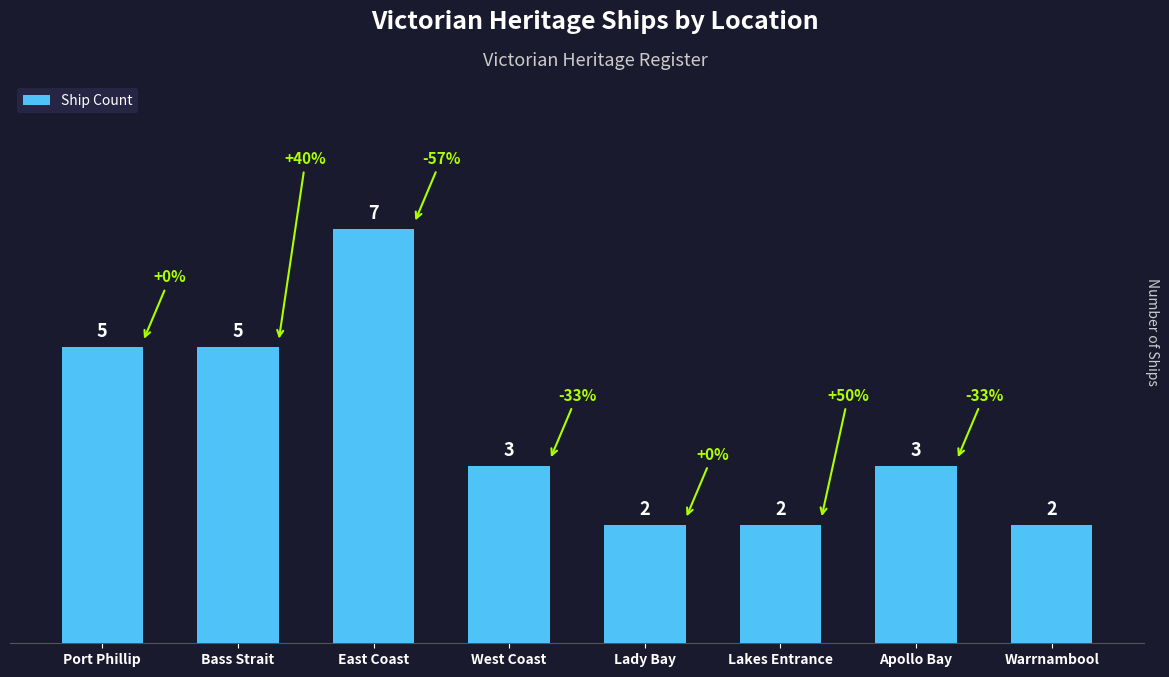

The chart shows a value of 7 at Port Phillip. True or false?

False